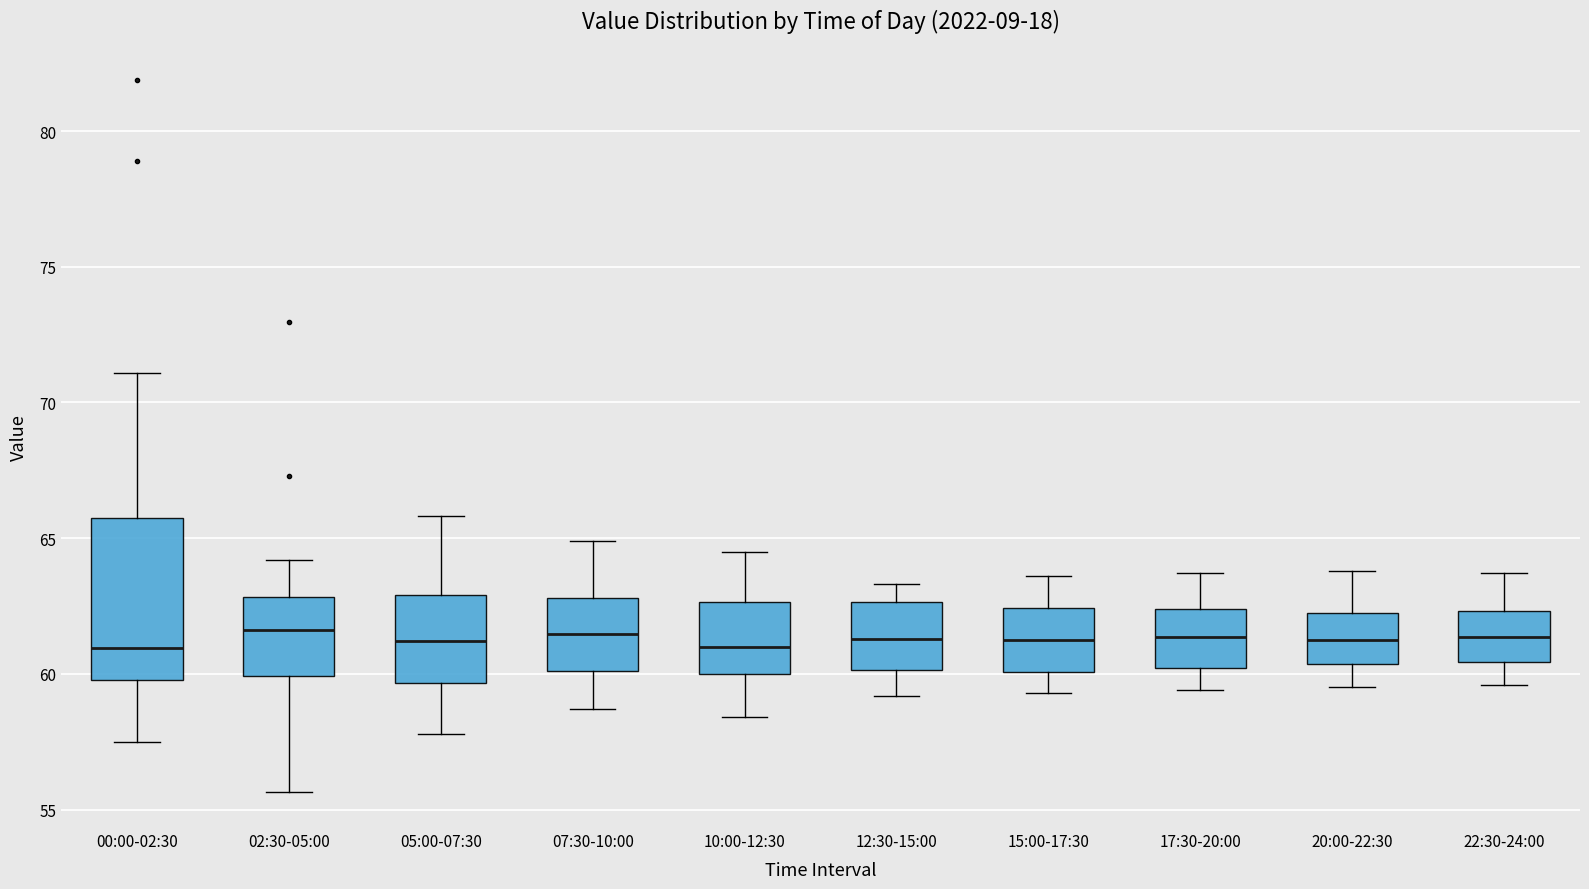

Reading left to right, read every box against the y-axis: the position of its median line, the range the box covers, and the ends of its whiskers. The values are not printed on the chart, so give them approximately, as read against the axis.

00:00-02:30: median 61.0, box 60.0 to 65.5, whiskers 57.5 to 71.0
02:30-05:00: median 61.5, box 60.0 to 63.0, whiskers 55.5 to 64.0
05:00-07:30: median 61.0, box 59.5 to 63.0, whiskers 58.0 to 66.0
07:30-10:00: median 61.5, box 60.0 to 63.0, whiskers 58.5 to 65.0
10:00-12:30: median 61.0, box 60.0 to 62.5, whiskers 58.5 to 64.5
12:30-15:00: median 61.5, box 60.0 to 62.5, whiskers 59.0 to 63.5
15:00-17:30: median 61.5, box 60.0 to 62.5, whiskers 59.5 to 63.5
17:30-20:00: median 61.5, box 60.0 to 62.5, whiskers 59.5 to 63.5
20:00-22:30: median 61.5, box 60.5 to 62.5, whiskers 59.5 to 64.0
22:30-24:00: median 61.5, box 60.5 to 62.5, whiskers 59.5 to 63.5